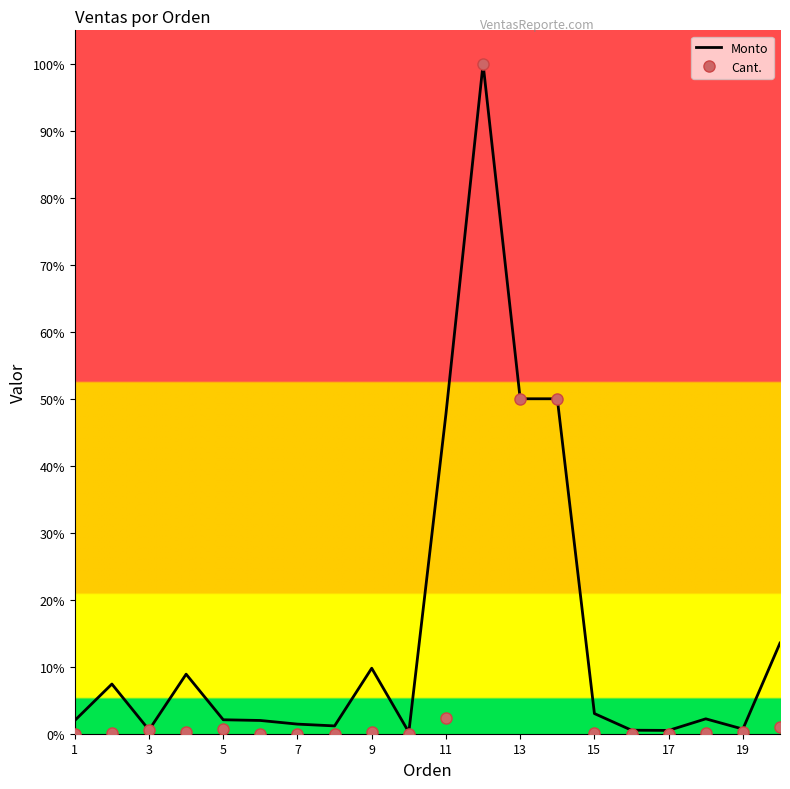

Which series has the largest total across all categories?

Monto